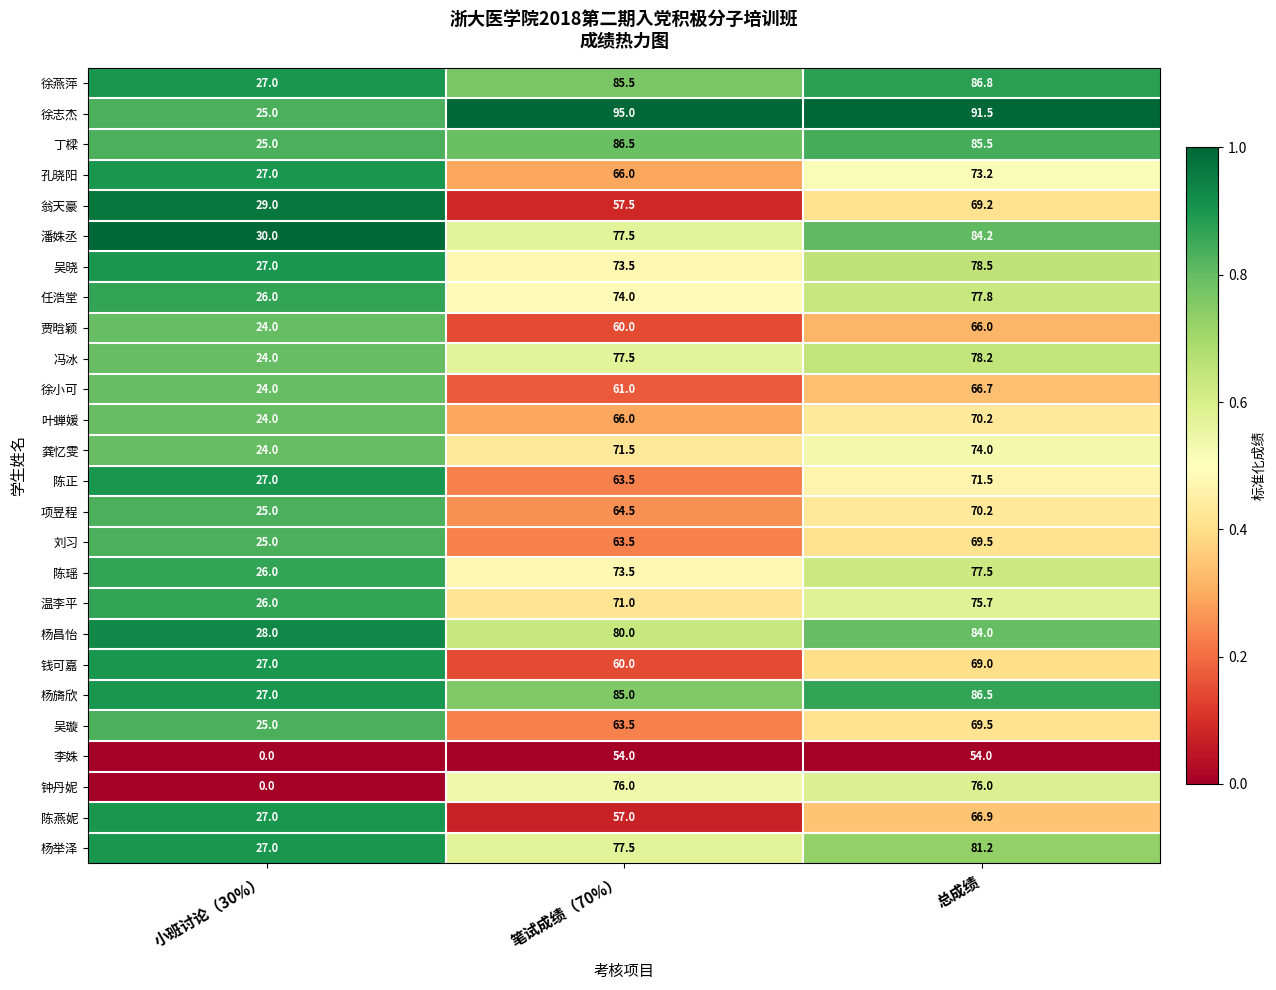

List the labels in order of 温李平 value, largest first.

总成绩, 笔试成绩（70%）, 小班讨论（30%）